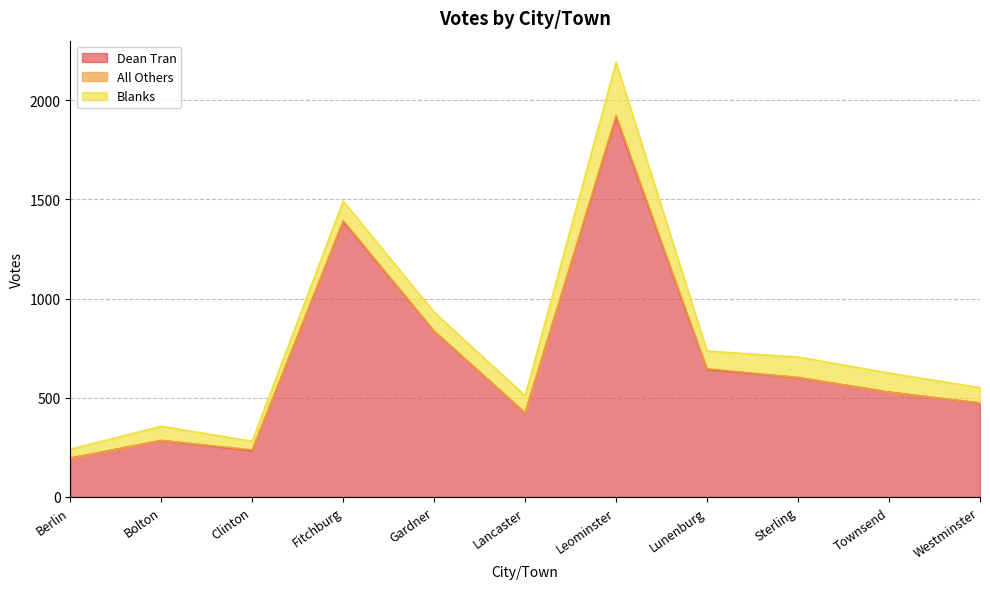

Between Fitchburg and Gardner, which series saw the biggest shift?

Dean Tran